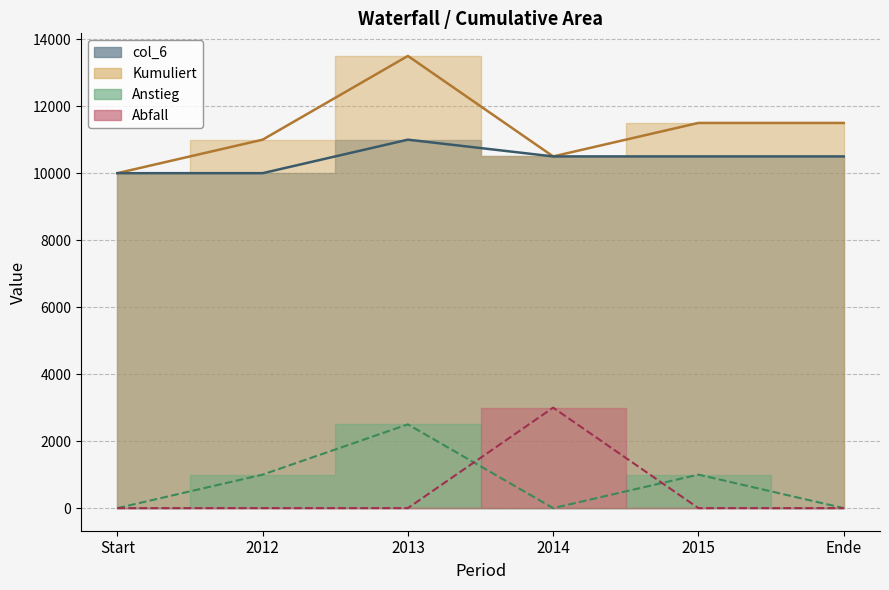

Which series has the widest spread of values?

Kumuliert